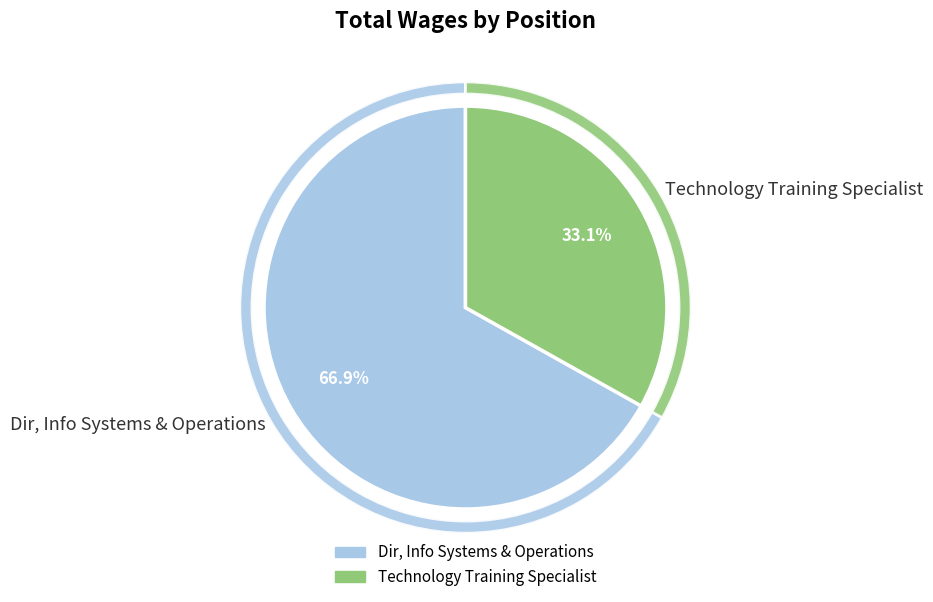

What is the change in value from Dir, Info Systems & Operations to Technology Training Specialist?

-74012